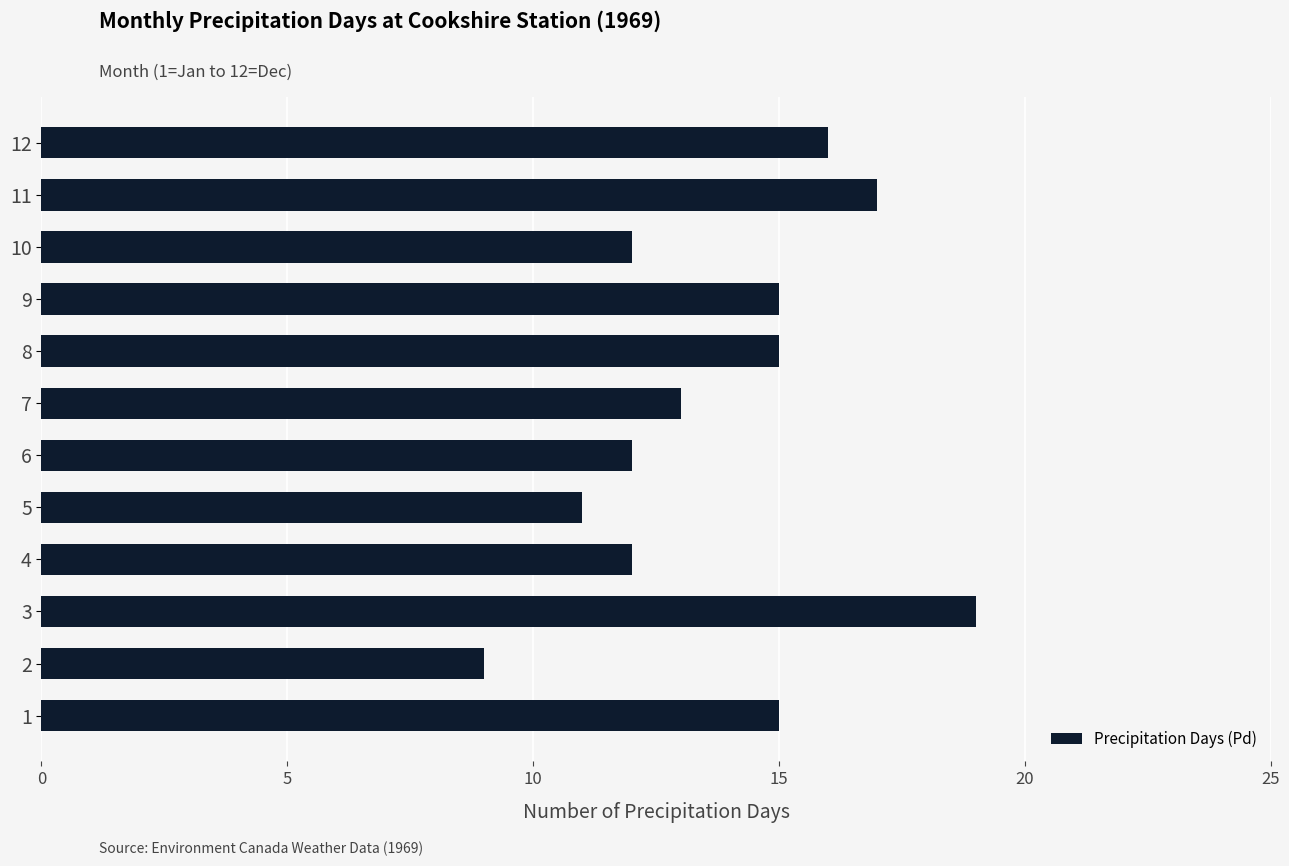

Are the bars horizontal?

Yes